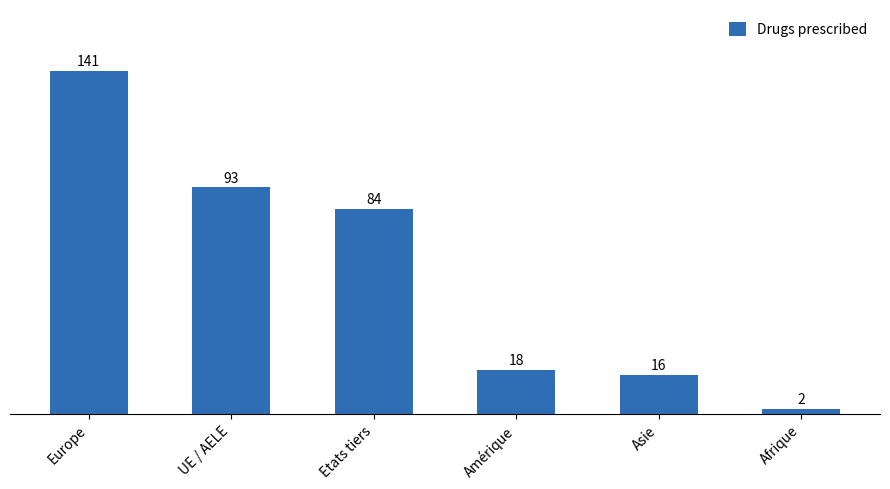

Count the number of categories in the chart.

6